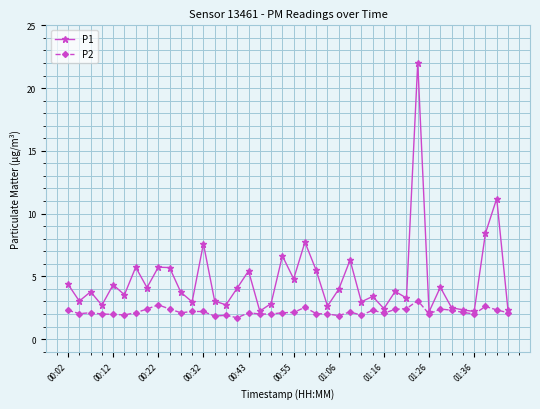

How many lines are shown in the chart?

2